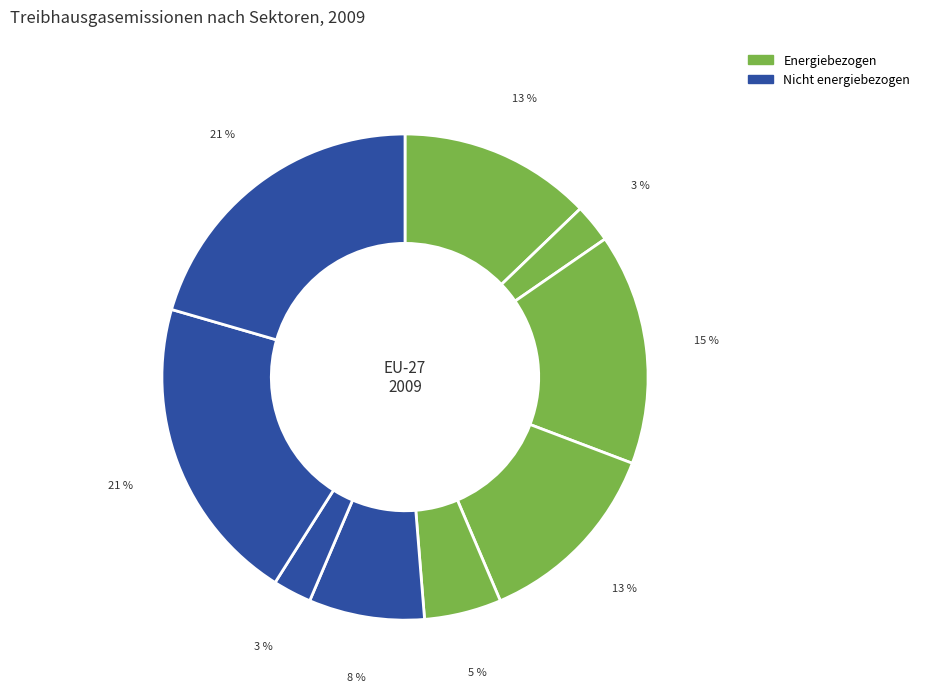

Count the number of slices in the pie.

9